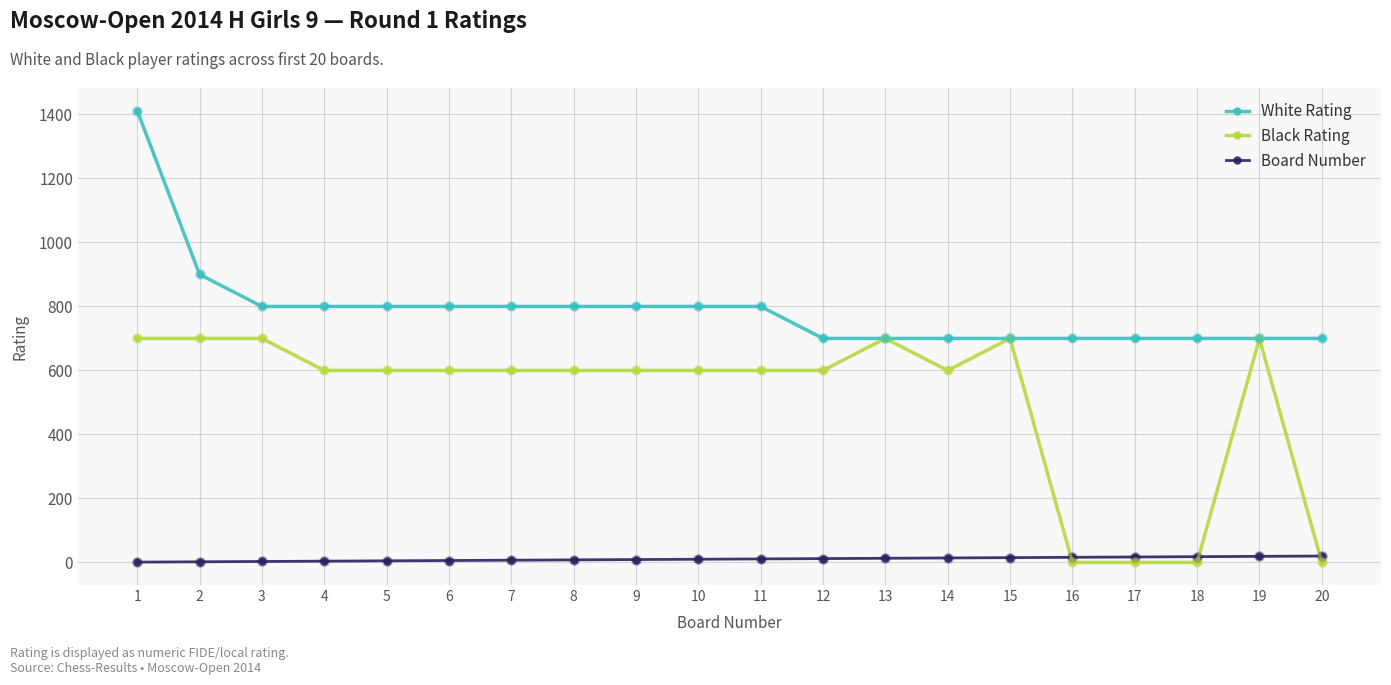

What are all the series names shown in the legend?

White Rating, Black Rating, Board Number